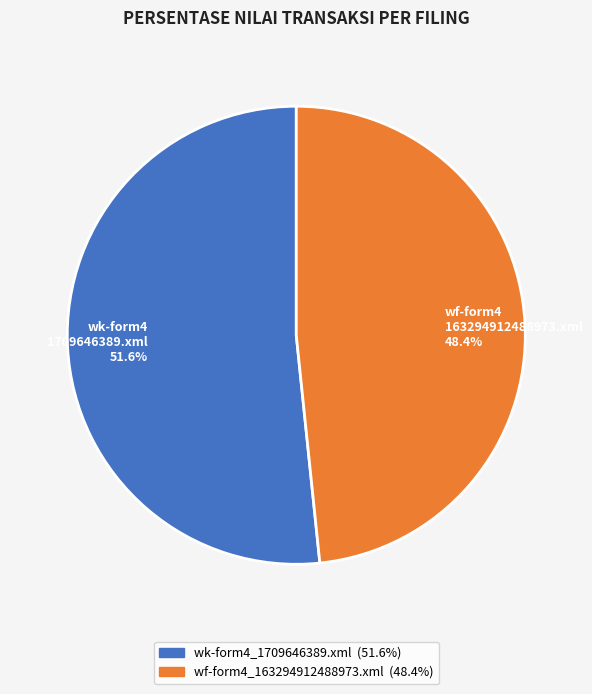

Does any single category account for the majority?

Yes